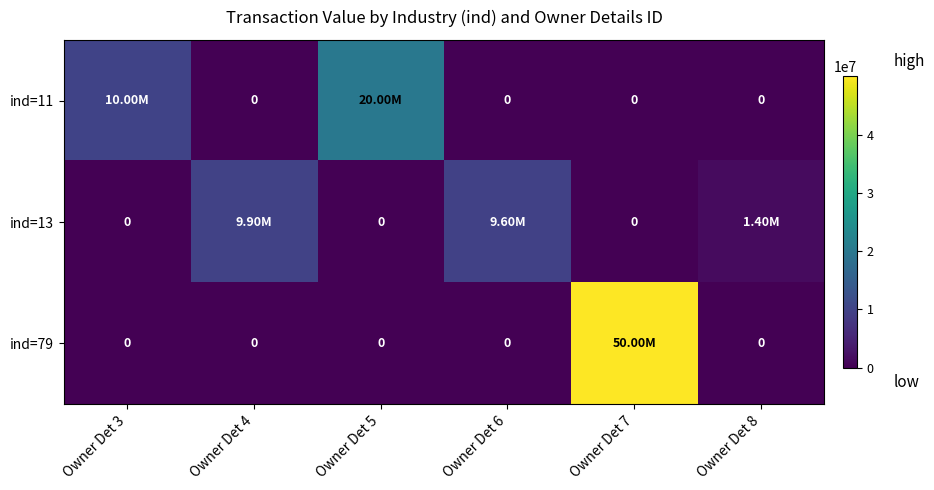

Is the value of ind=11 at Owner Det 8 greater than the value of ind=79 at Owner Det 4?

No